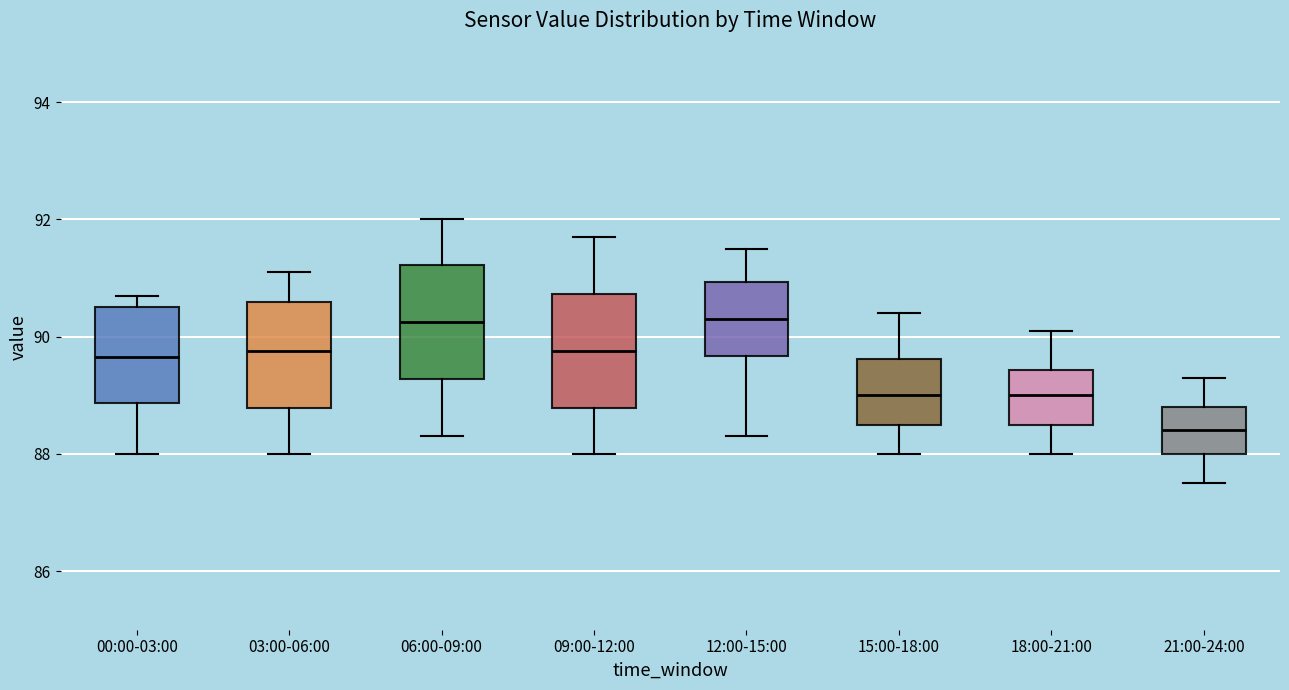

Where does the lower whisker of the box for 06:00-09:00 end on the y-axis? The values are not printed on the chart, so give them approximately, as read against the axis.

88.4